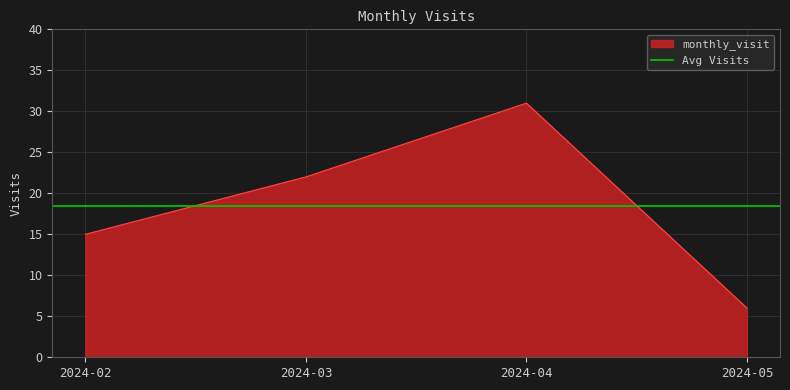

True or false: there are more than 2 points higher than both neighbors.

False